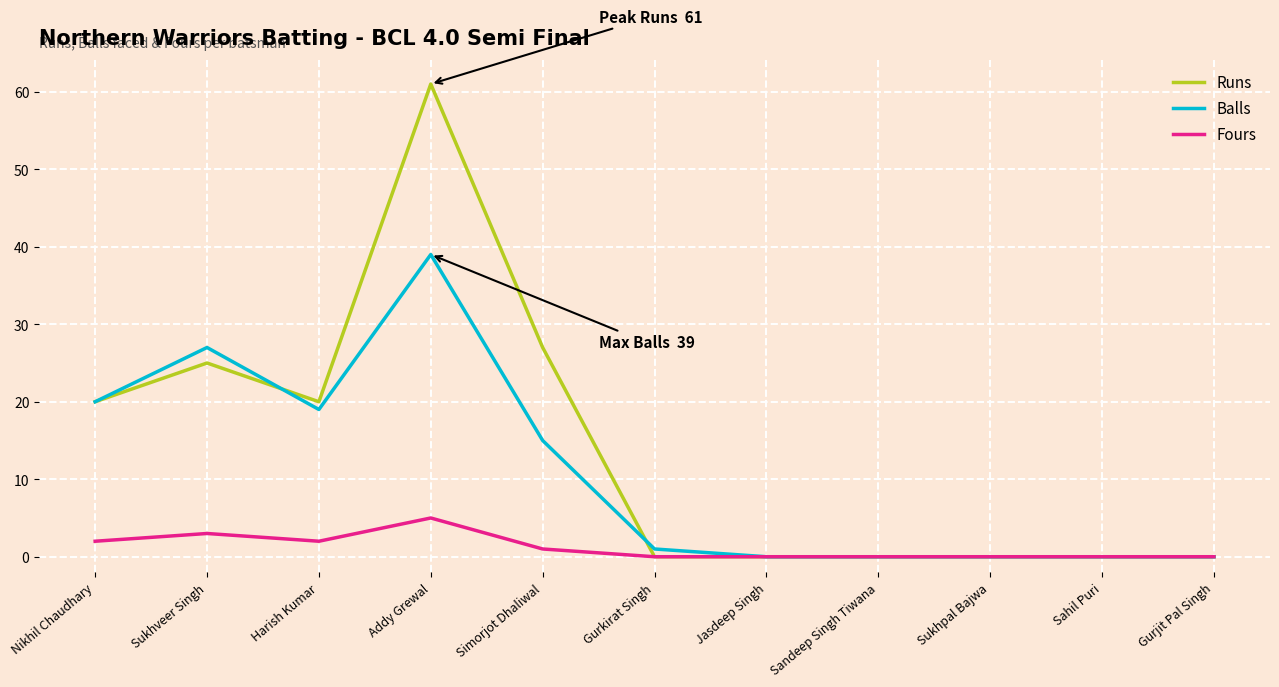

Reading left to right, transcribe all the data shown in this chart.

Runs: 20	25	20	61	27	0	0	0	0	0	0
Balls: 20	27	19	39	15	1	0	0	0	0	0
Fours: 2	3	2	5	1	0	0	0	0	0	0